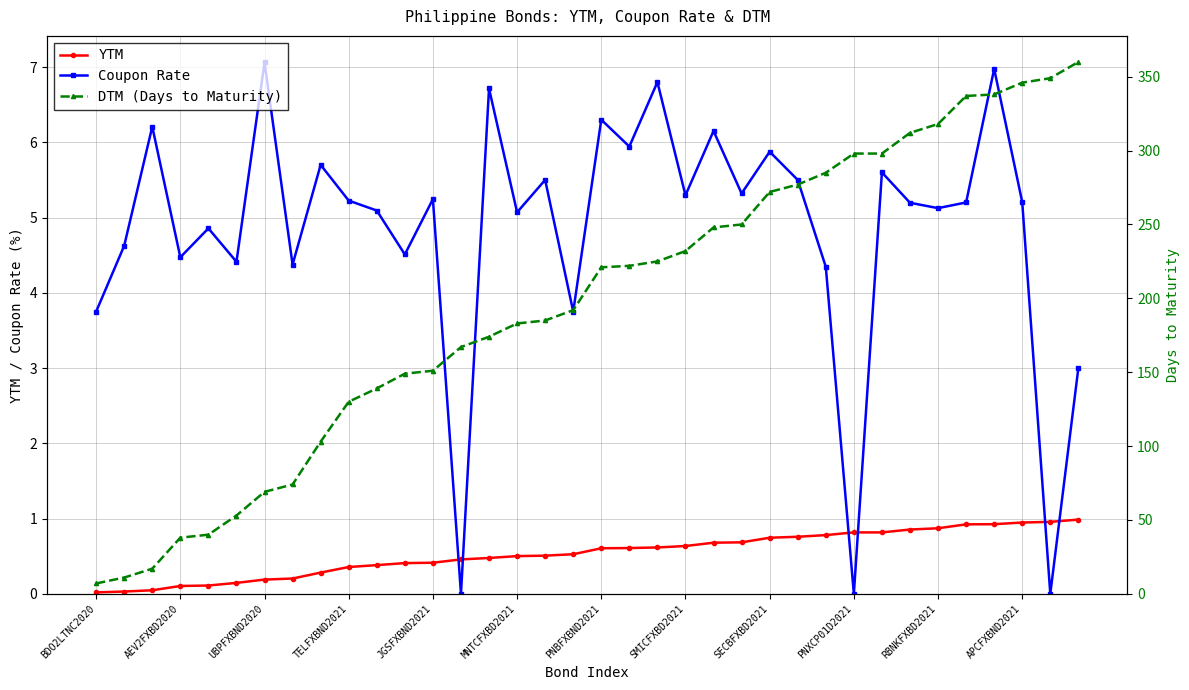

Reading right to left, what are all the values shown in this chart?

YTM: 1.0	1.0	0.9	0.9	0.9	0.9	0.9	0.8	0.8	0.8	0.8	0.7	0.7	0.7	0.6	0.6	0.6	0.6	0.5	0.5	0.5	0.5	0.5	0.4	0.4	0.4	0.4	0.3	0.2	0.2	0.1	0.1	0.1	0.0	0.0	0.0
Coupon Rate: 3.0	0.0	5.2	7.0	5.2	5.1	5.2	5.6	0.0	4.3	5.5	5.9	5.3	6.2	5.3	6.8	5.9	6.3	3.8	5.5	5.1	6.7	0.0	5.2	4.5	5.1	5.2	5.7	4.4	7.1	4.4	4.9	4.5	6.2	4.6	3.8
DTM (Days to Maturity): 360.0	349.0	346.0	338.0	337.0	318.0	312.0	298.0	298.0	285.0	277.0	272.0	250.0	248.0	232.0	225.0	222.0	221.0	192.0	185.0	183.0	174.0	167.0	151.0	149.0	139.0	130.0	103.0	74.0	69.0	53.0	40.0	38.0	17.0	11.0	7.0